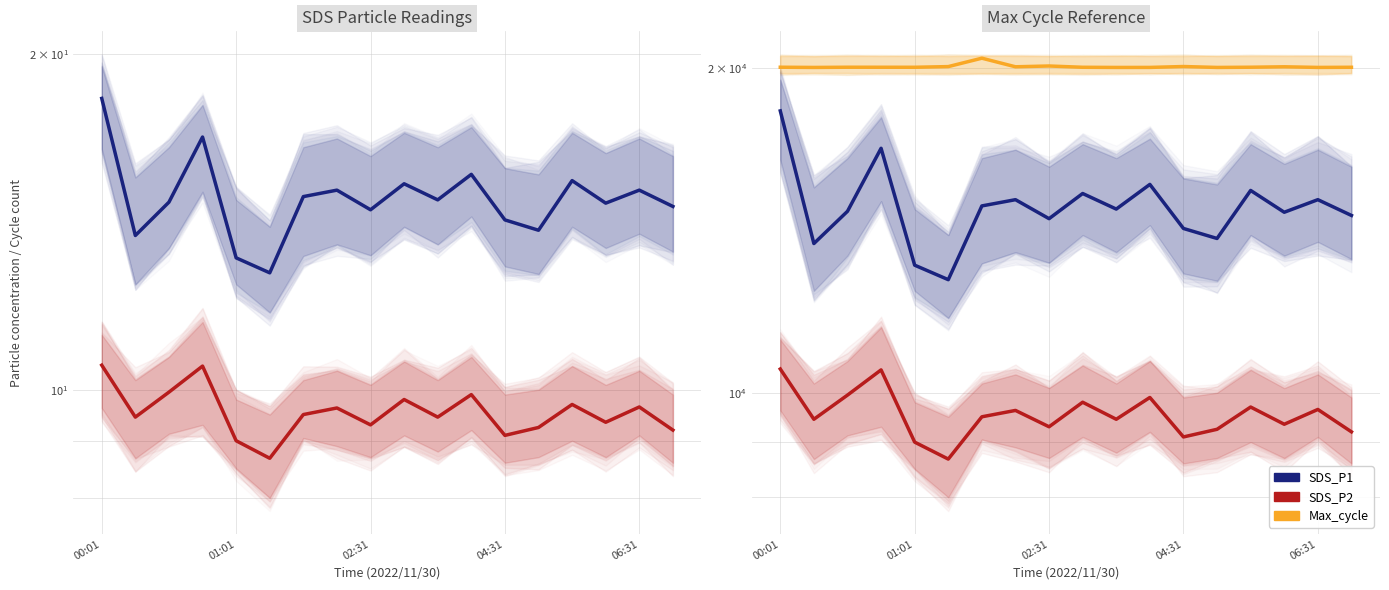

Does the chart display data point markers on the line(s)?

No